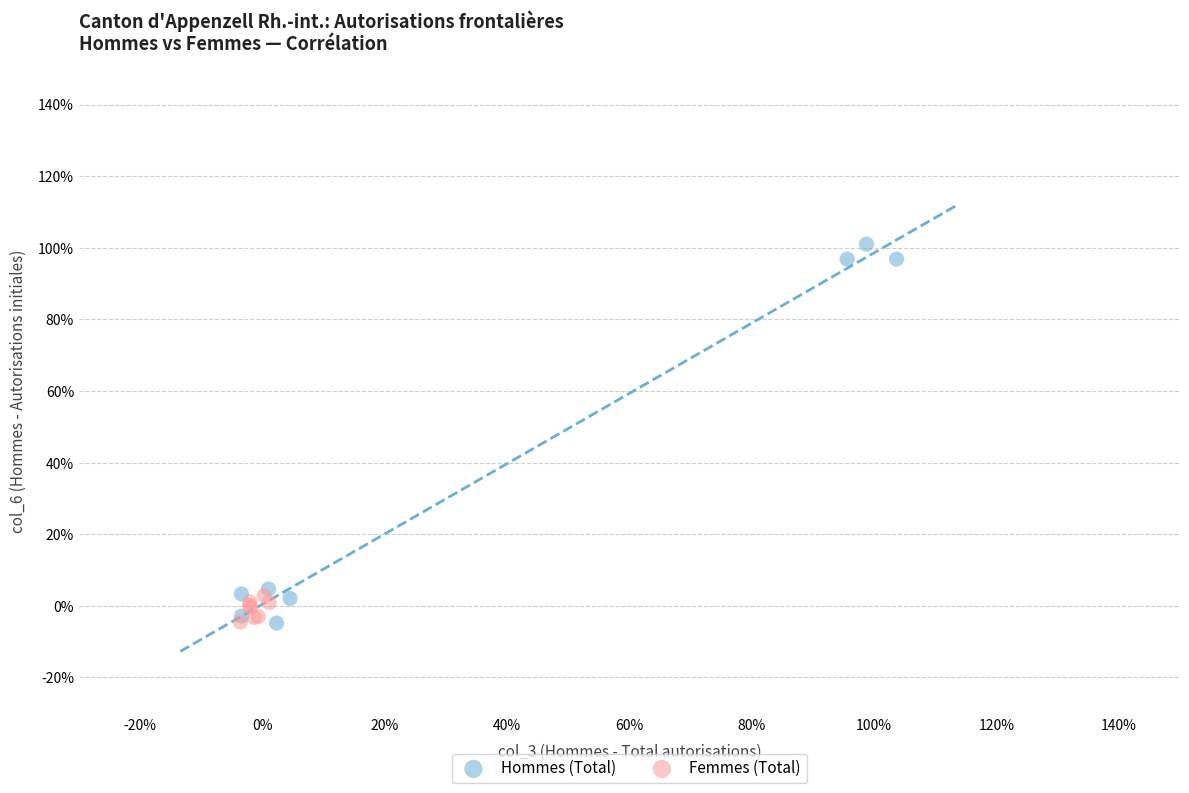

Which series contains the highest Y value?

Hommes (Total)